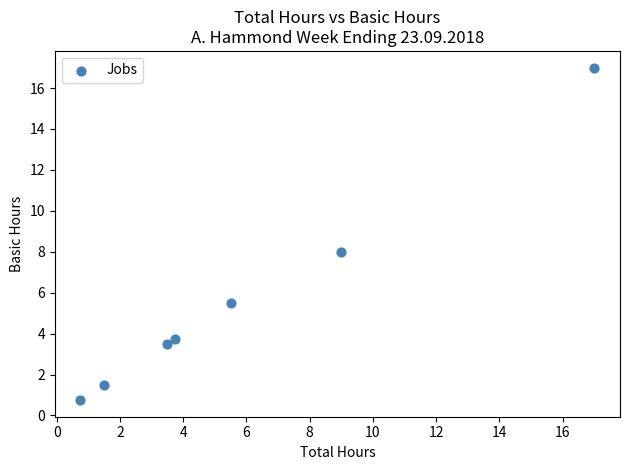

What is the average Y value?

5.7